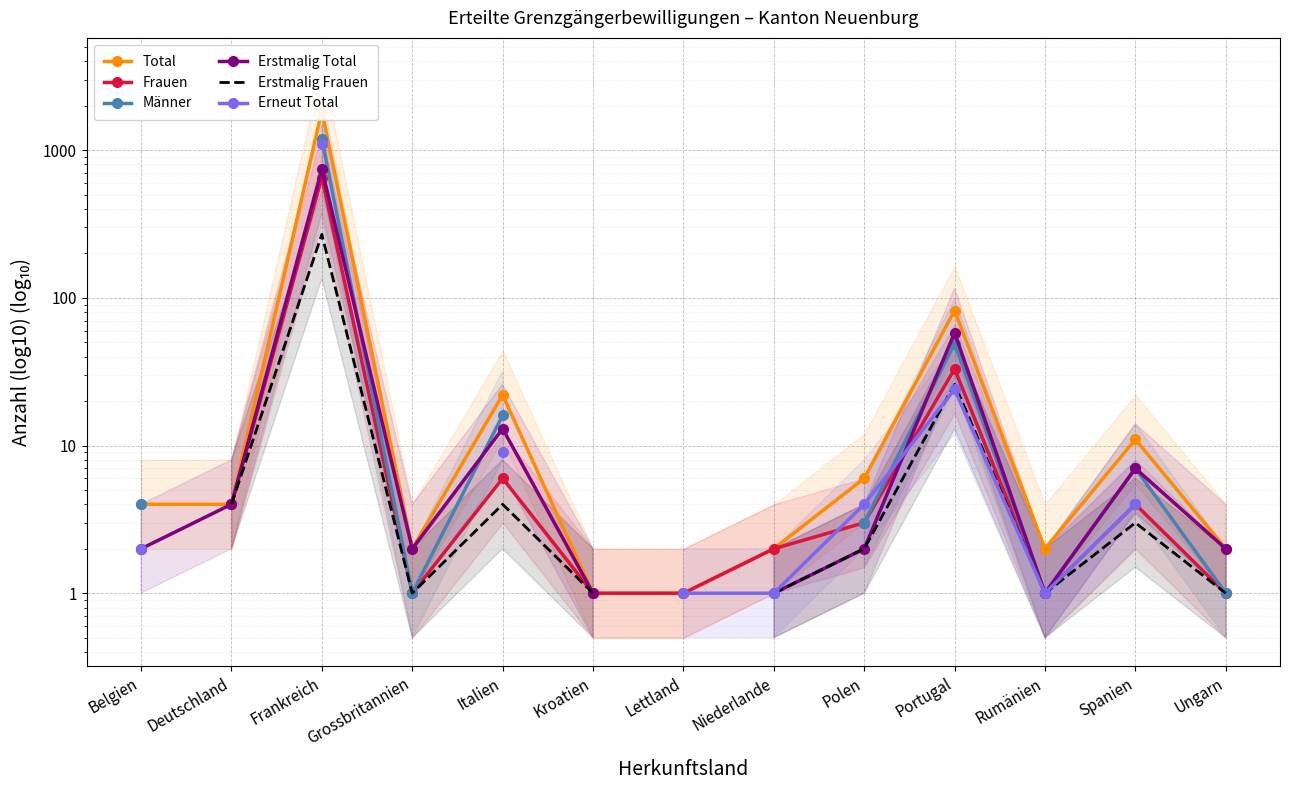

How many data points does each series have?

13